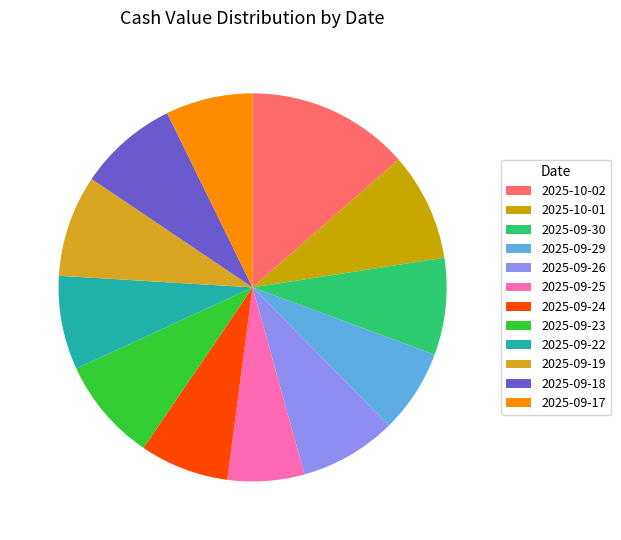

Which category has the smallest portion of the pie?

2025-09-25